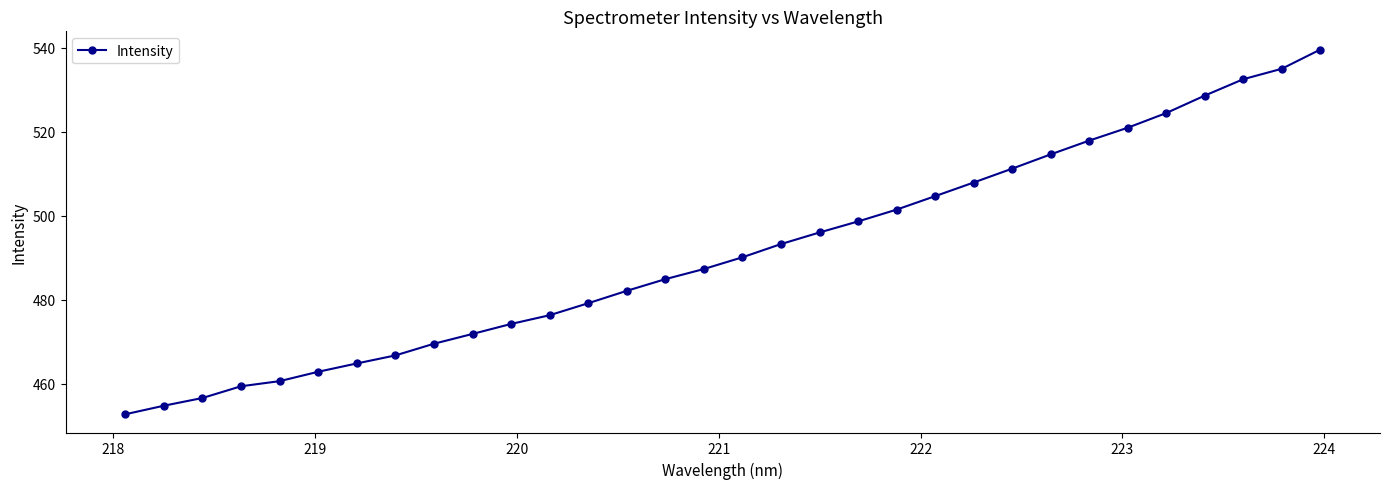

Is this an area chart (filled region under the line)?

No